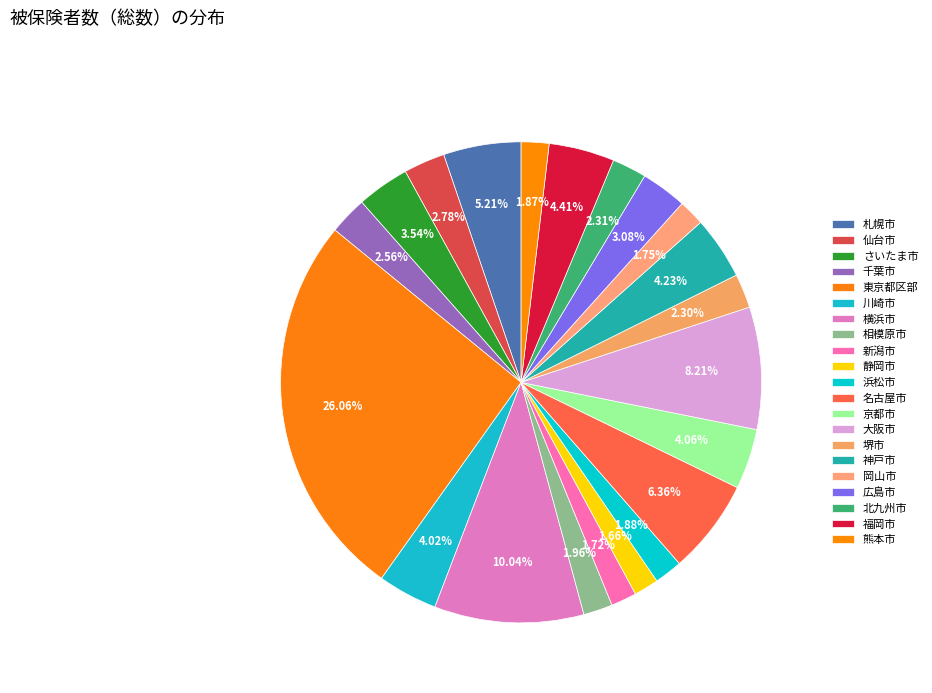

Approximately how many times larger is the value at 京都市 compared to 札幌市?

0.8